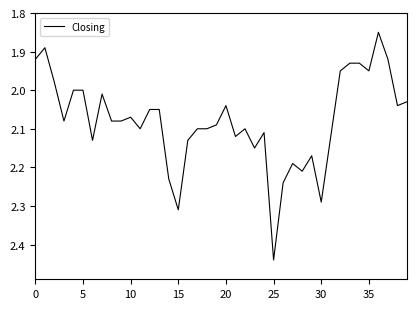

What is the difference between the maximum and minimum values?

0.6